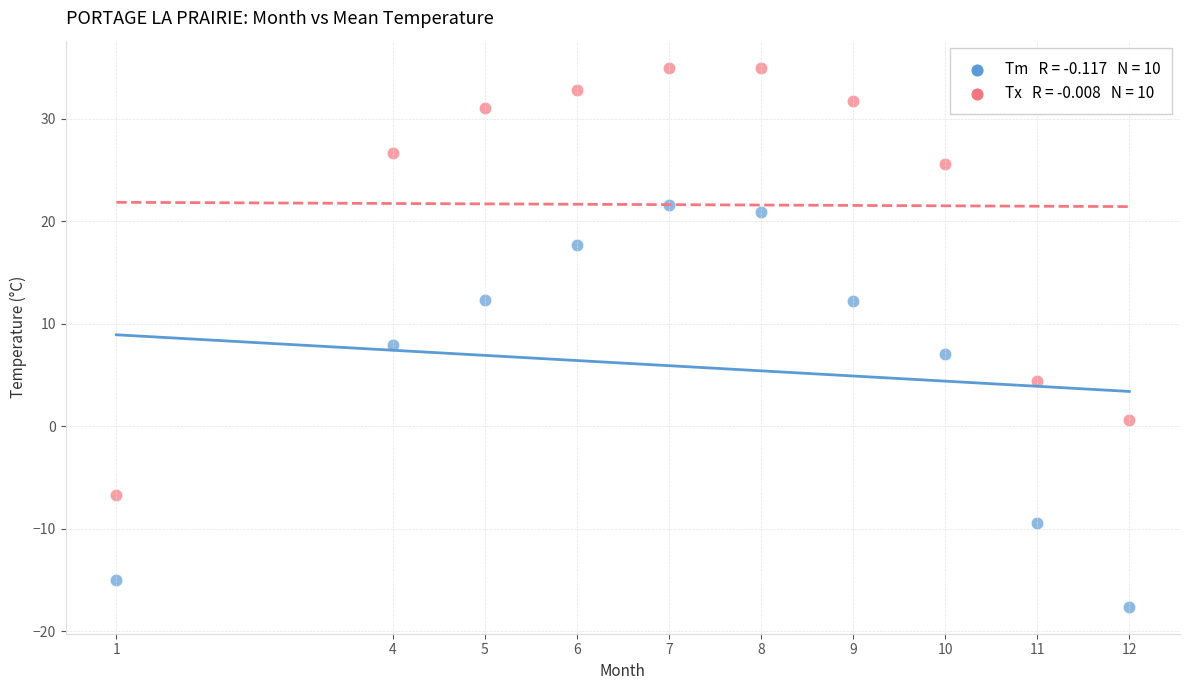

Across all data points, what is the range of X values (max minus min)?

11.0